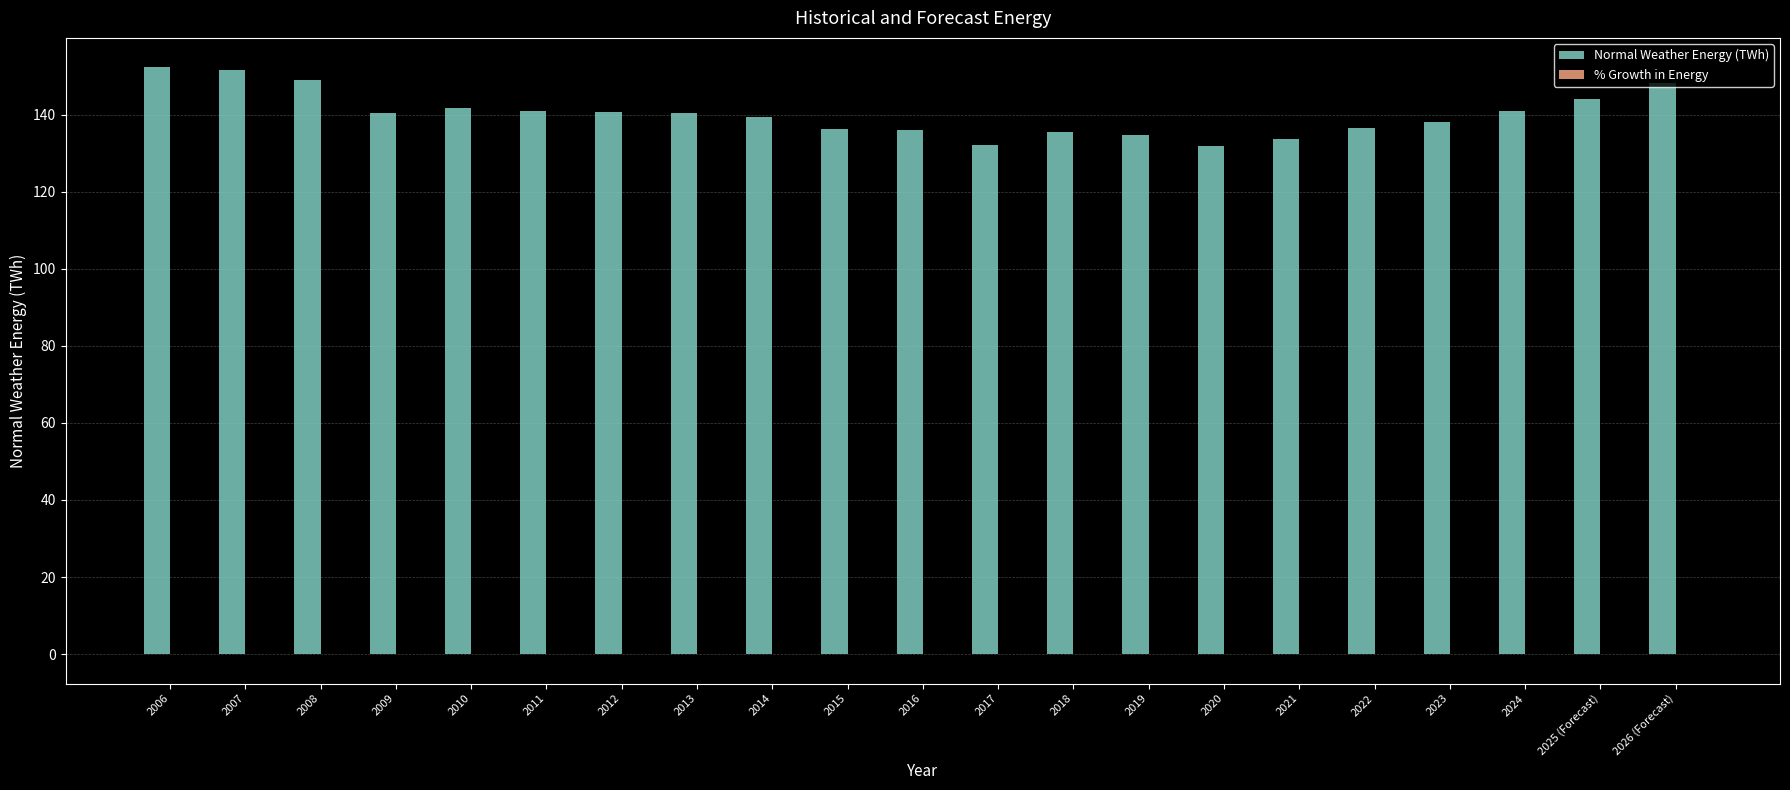

What is the sum of all Normal Weather Energy (TWh) values?

2945.4